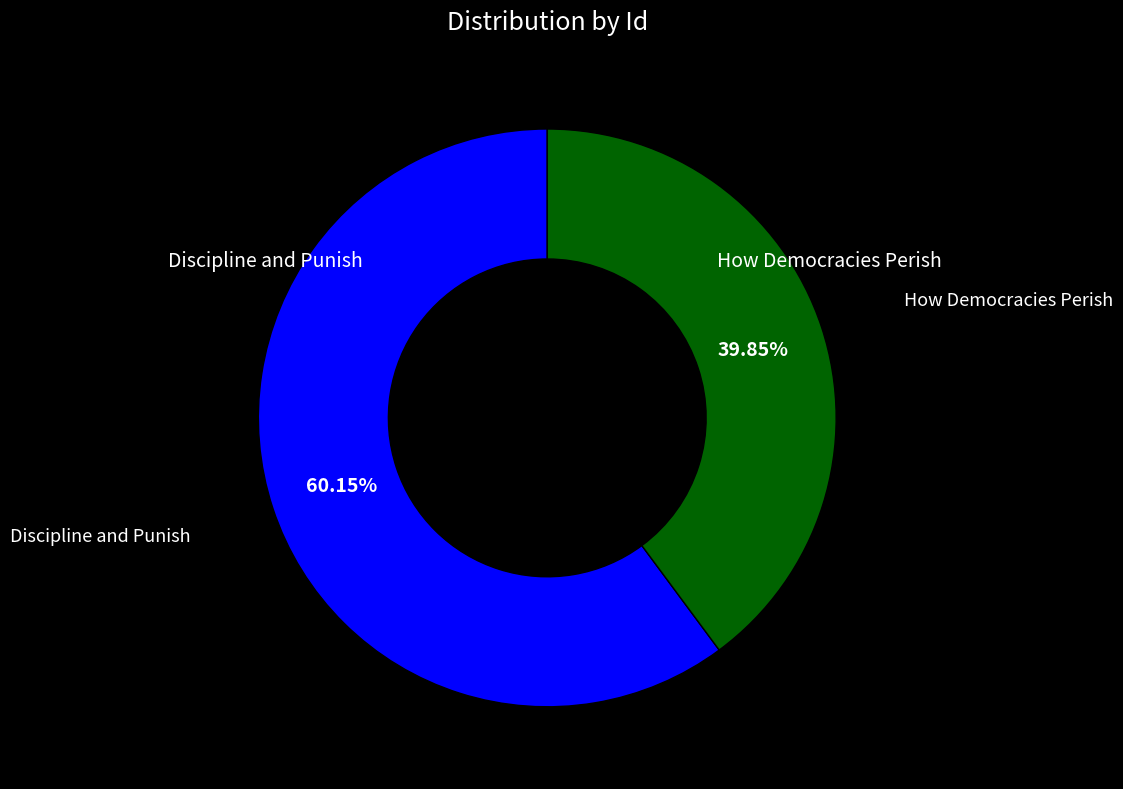

Is there a majority slice in this chart?

Yes